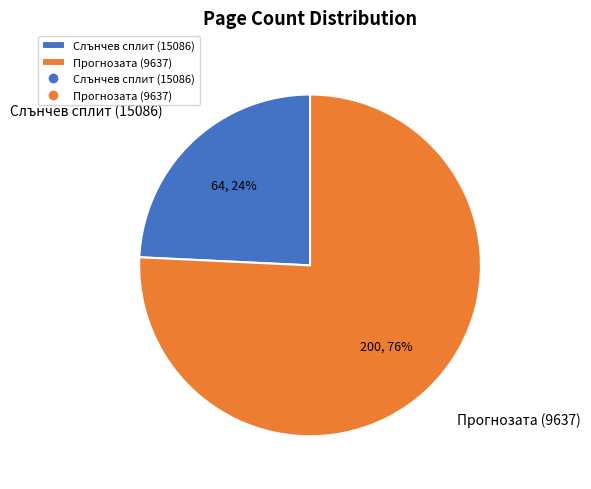

True or false: Прогнозата (9637) accounts for 76% of the total.

True